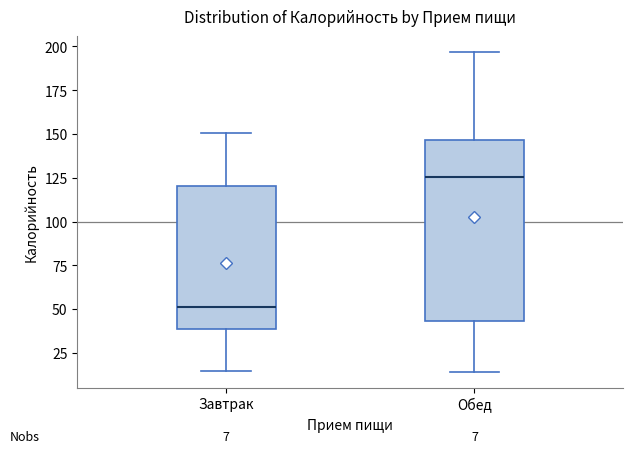

Which box has the lowest median line?

Завтрак